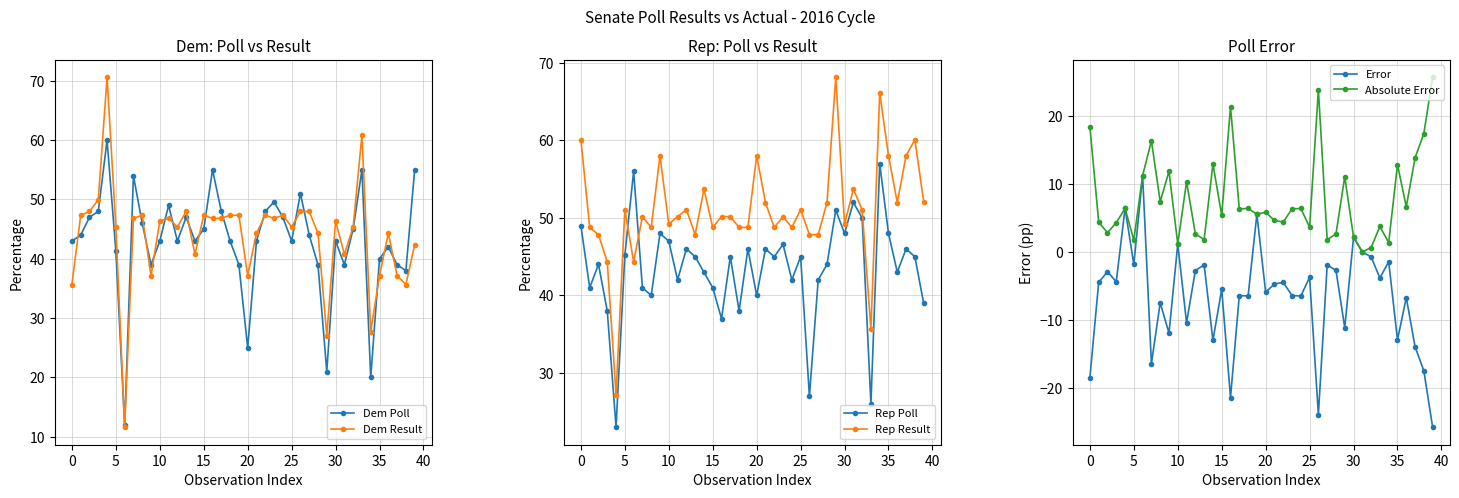

What is the total value across all series at 36?

181.3